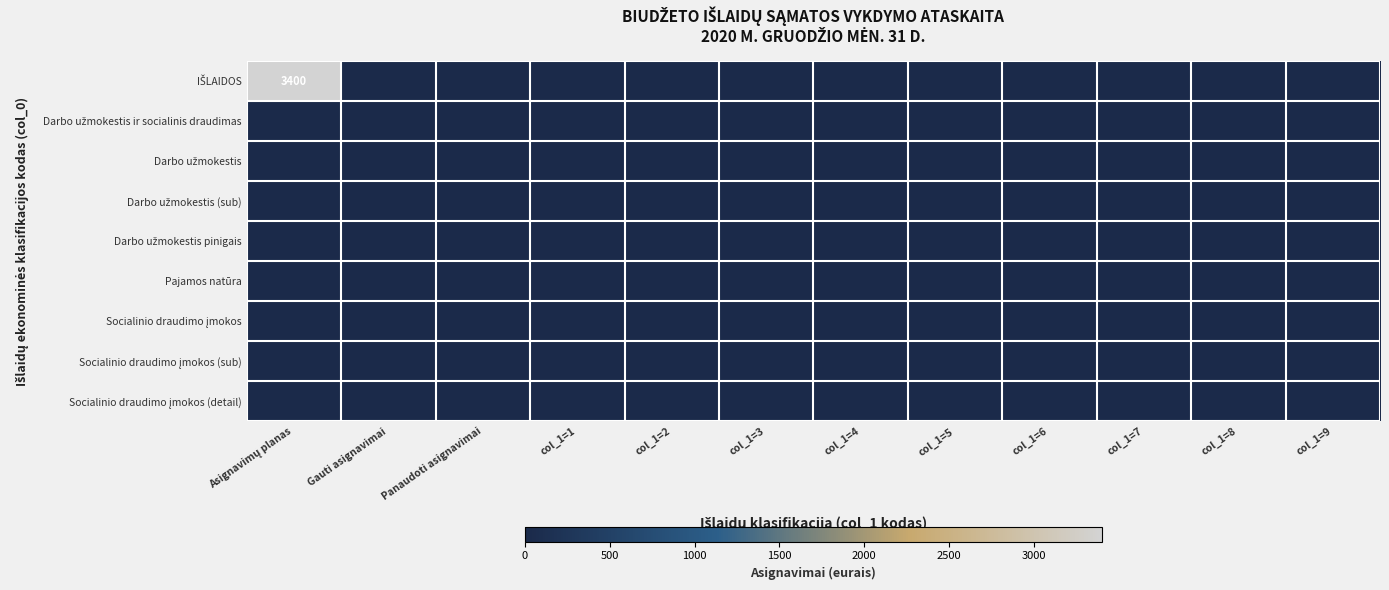

At which label is Darbo užmokestis ir socialinis draudimas closest to 0?

Asignavimų planas